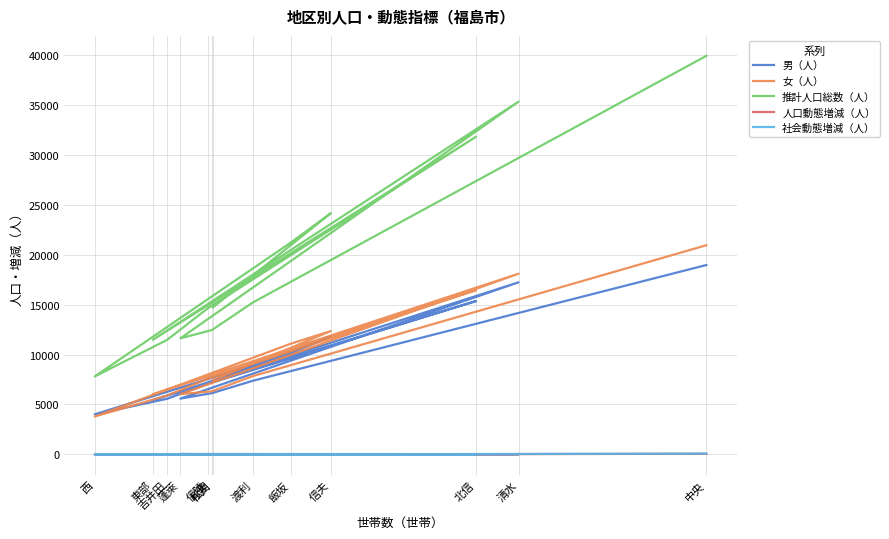

Which series has the largest total across all categories?

推計人口総数（人）